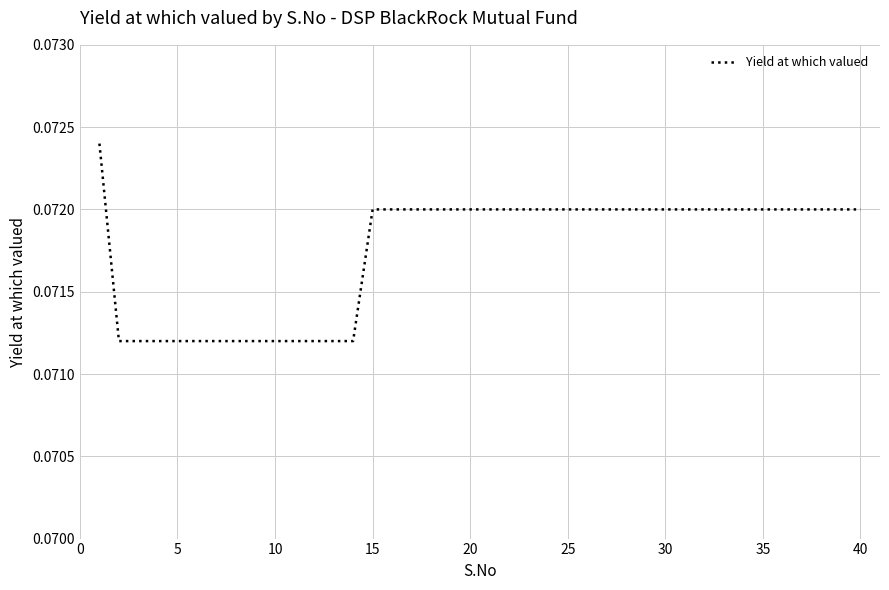

Does the chart display data point markers on the line(s)?

No